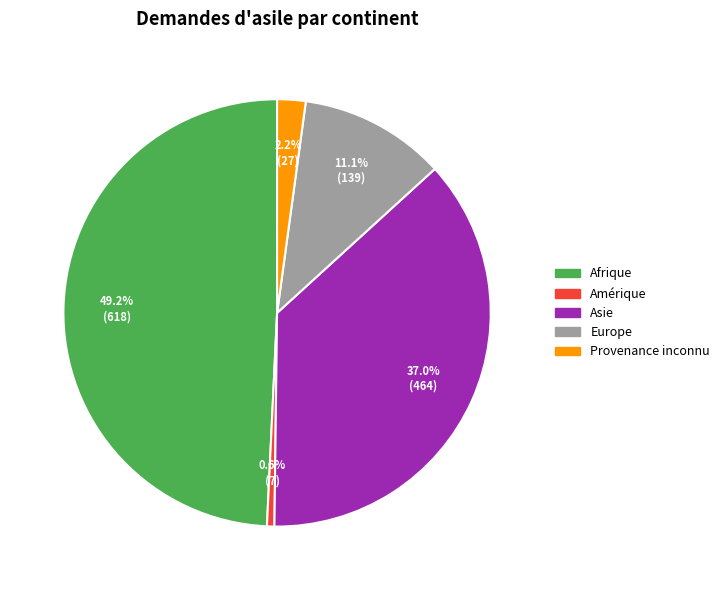

Is Europe the majority of the pie?

No